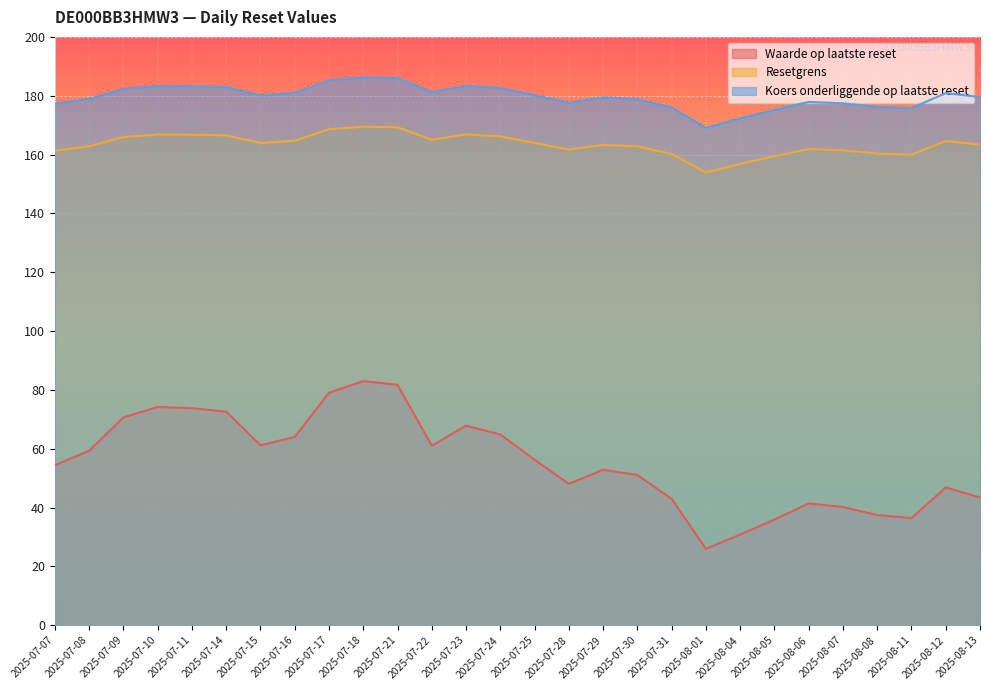

At which label is Waarde op laatste reset closest to 54?

2025-07-07